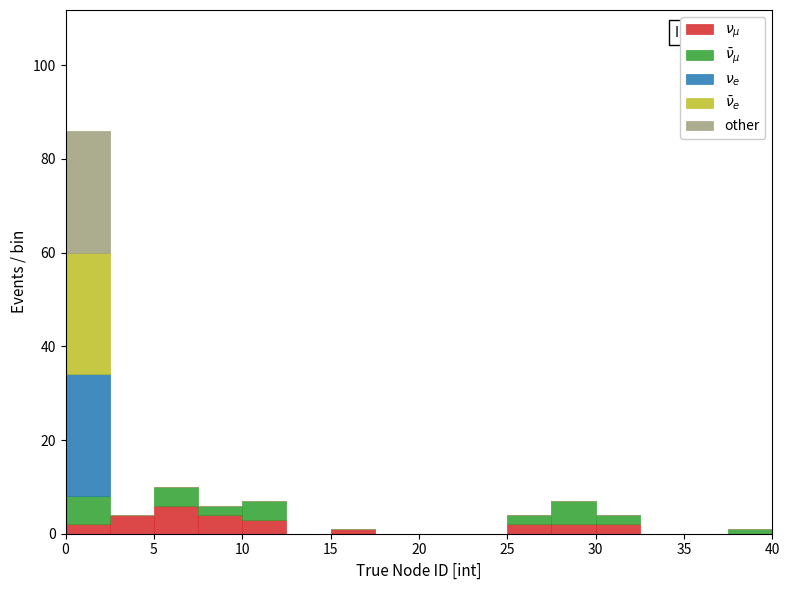

Which range on the x-axis has the tallest stacked bar (by total height)?

0.0 to 2.5